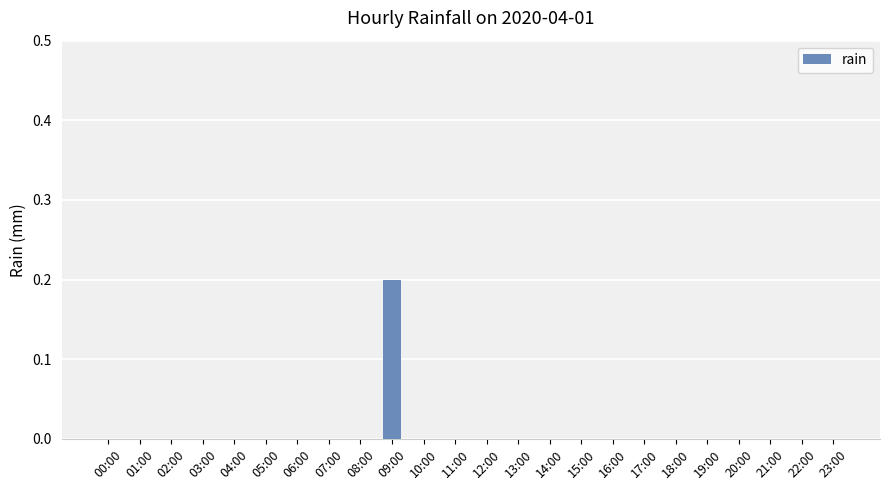

Reading right to left, what are all the values shown in this chart?

23:00=0.0	22:00=0.0	21:00=0.0	20:00=0.0	19:00=0.0	18:00=0.0	17:00=0.0	16:00=0.0	15:00=0.0	14:00=0.0	13:00=0.0	12:00=0.0	11:00=0.0	10:00=0.0	09:00=0.2	08:00=0.0	07:00=0.0	06:00=0.0	05:00=0.0	04:00=0.0	03:00=0.0	02:00=0.0	01:00=0.0	00:00=0.0